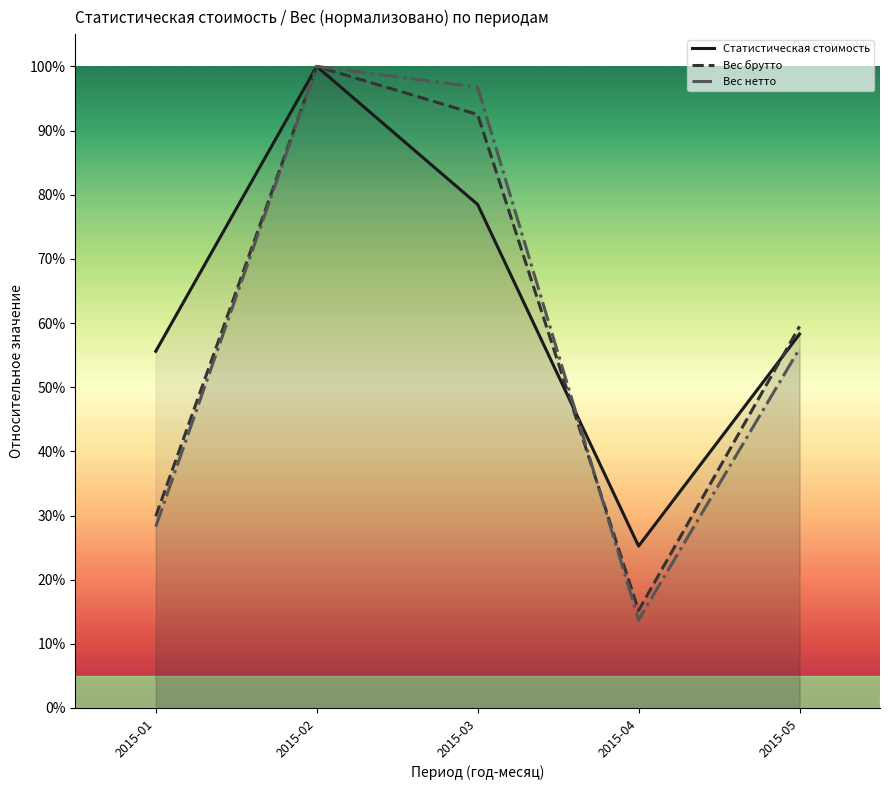

What is the sum of the Вес нетто values at 2015-05 and 2015-01?

0.8